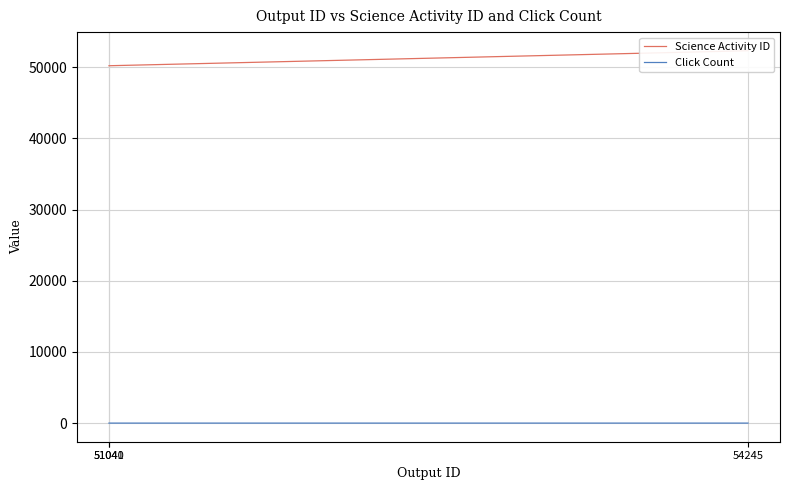

What are all the series names shown in the legend?

Science Activity ID, Click Count